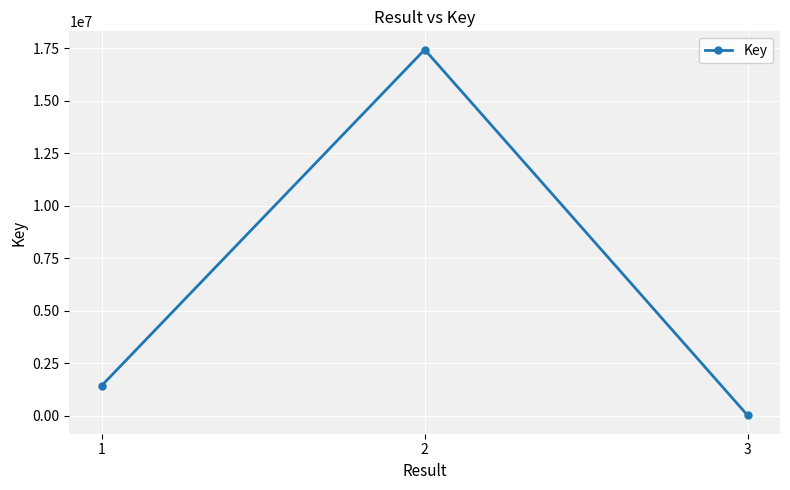

How many distinct data groups are displayed?

1